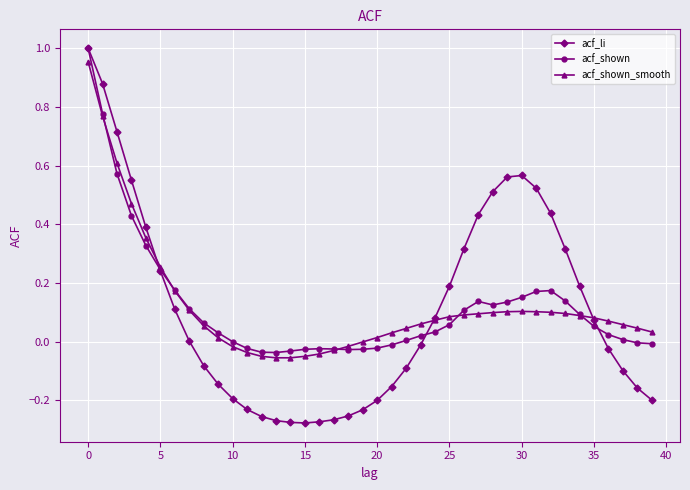

Which series has the widest spread of values?

acf_li